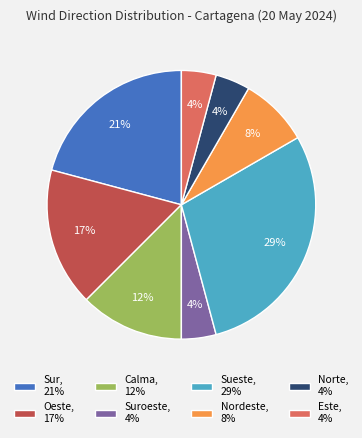

What is the largest slice in the pie chart?

Sueste, 29%